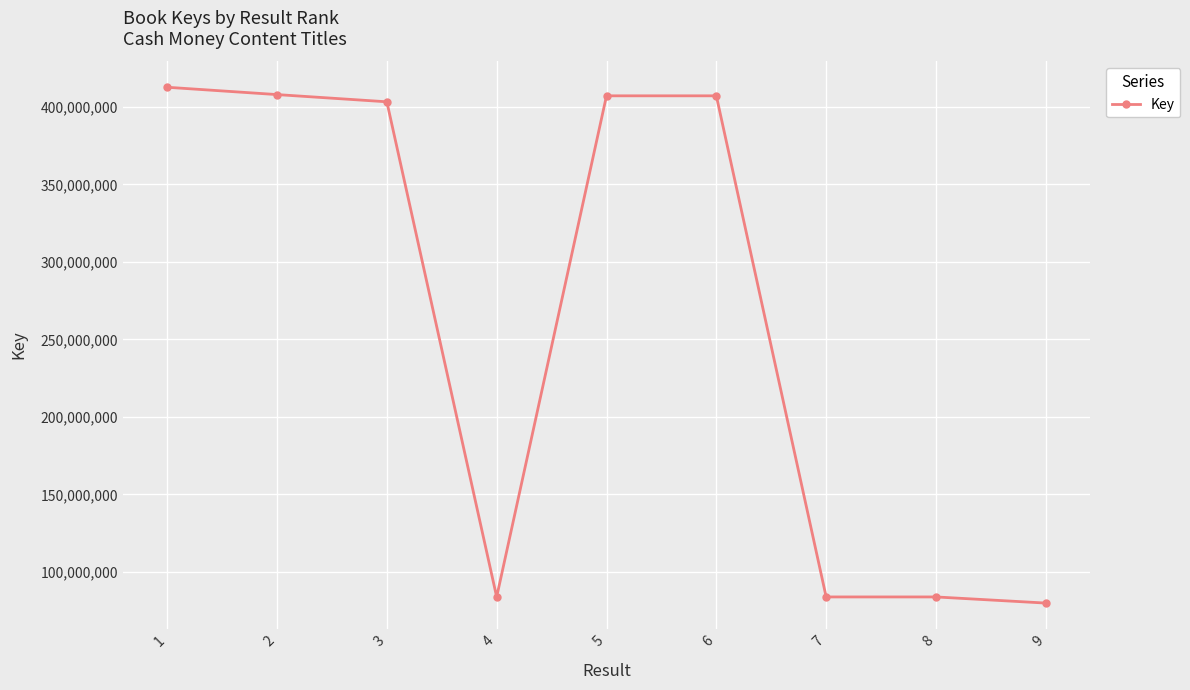

Which label corresponds to the smallest value in the chart?

9